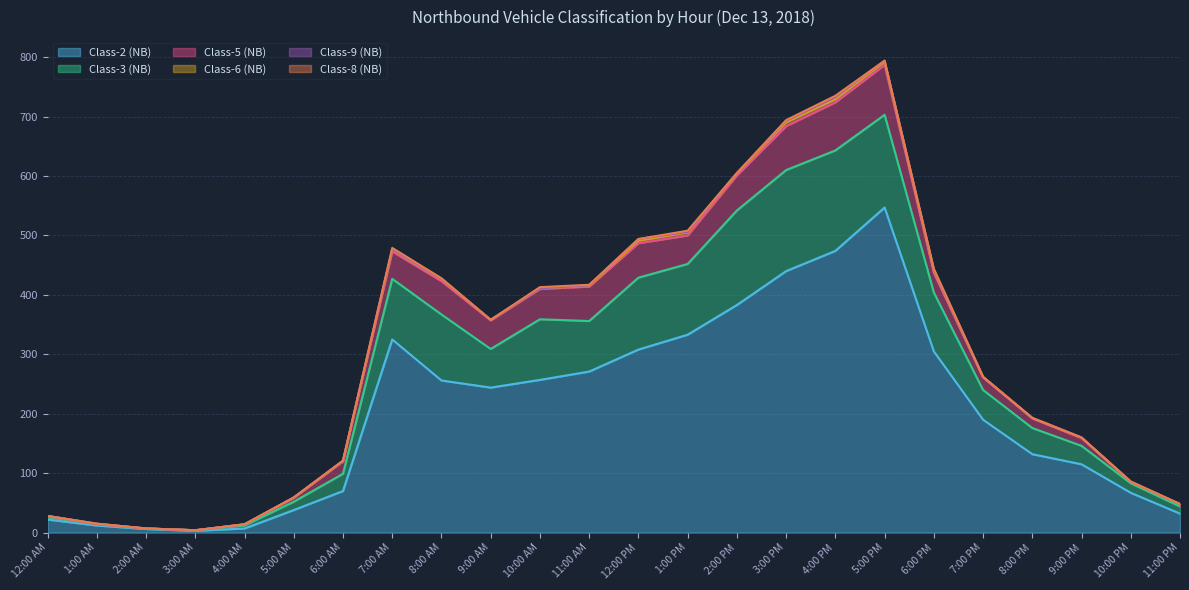

At 12:00 PM, list the series in order from largest to smallest.

Class-2 (NB), Class-3 (NB), Class-5 (NB), Class-6 (NB), Class-9 (NB), Class-8 (NB)